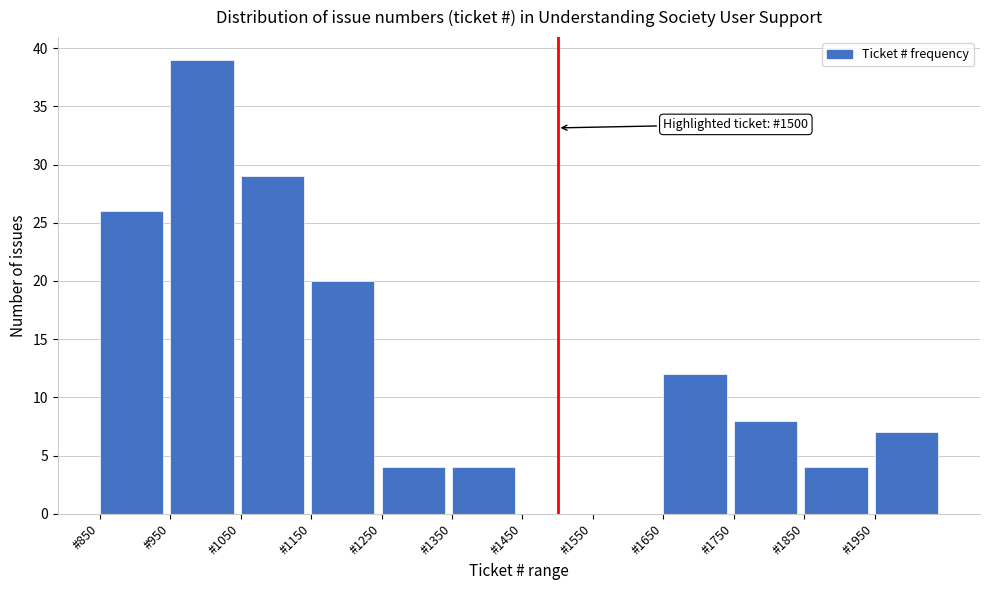

Over which range of the x-axis is the bar tallest?

950 to 1050